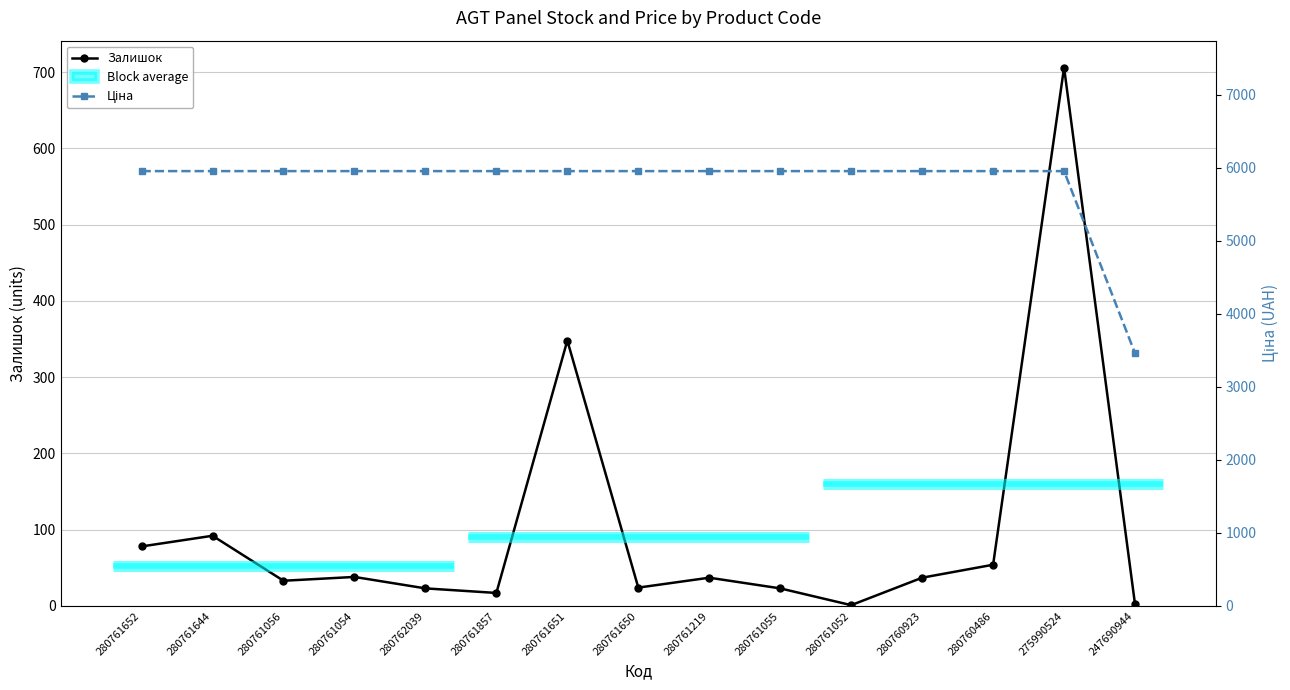

What is the value of the Ціна point at the 11th from the left?

5955.0